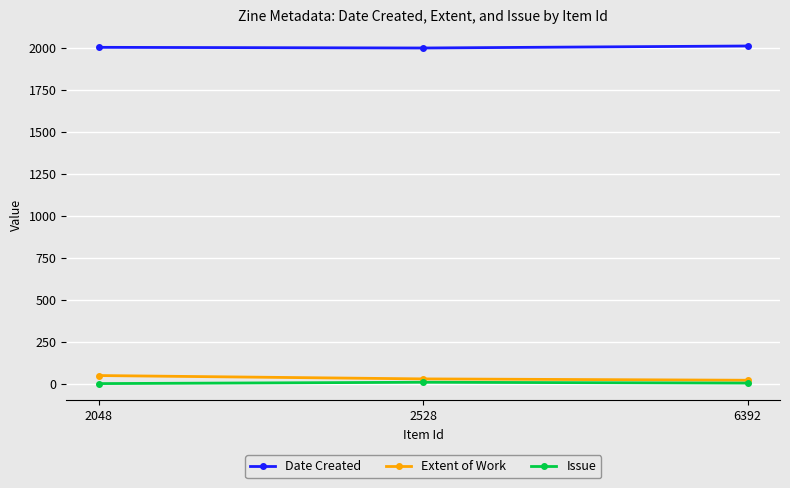

What is the difference between the highest and lowest values at 2048?

2005